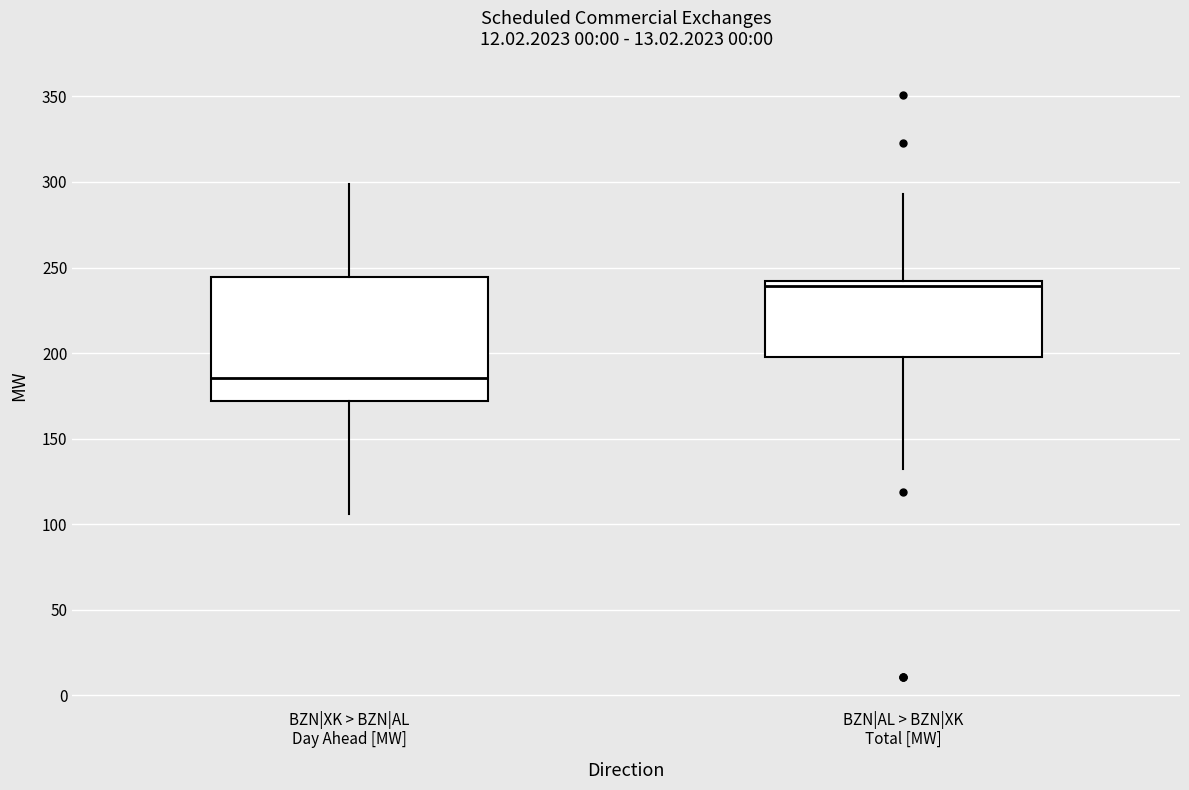

Reading left to right, transcribe this box plot: for each box, give where its median line is, the range the box spans, and where its two whiskers end, as read against the y-axis. The values are not printed on the chart, so give them approximately, as read against the axis.

BZN|XK > BZN|AL Day Ahead [MW]: median 185, box 170 to 245, whiskers 105 to 300
BZN|AL > BZN|XK Total [MW]: median 240 (just below the box's upper edge), box 200 to 240, whiskers 130 to 295